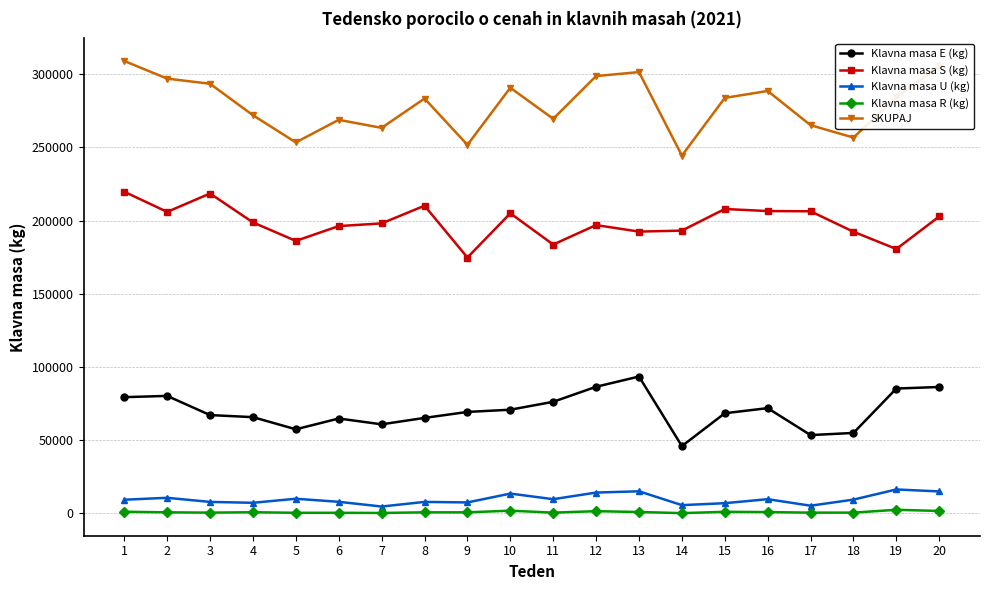

The value of Klavna masa S (kg) at 20 is 272640. True or false?

False